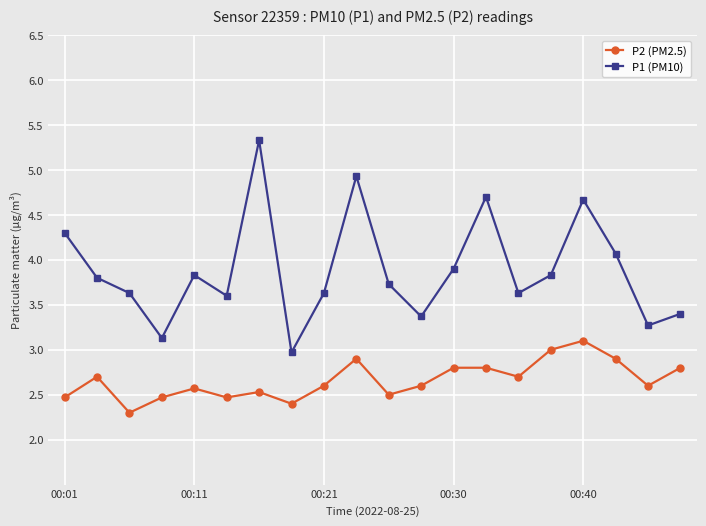

Reading left to right, what are all the values shown in this chart?

P2 (PM2.5): 2.5	2.7	2.3	2.5	2.6	2.5	2.5	2.4	2.6	2.9	2.5	2.6	2.8	2.8	2.7	3.0	3.1	2.9	2.6	2.8
P1 (PM10): 4.3	3.8	3.6	3.1	3.8	3.6	5.3	3.0	3.6	4.9	3.7	3.4	3.9	4.7	3.6	3.8	4.7	4.1	3.3	3.4